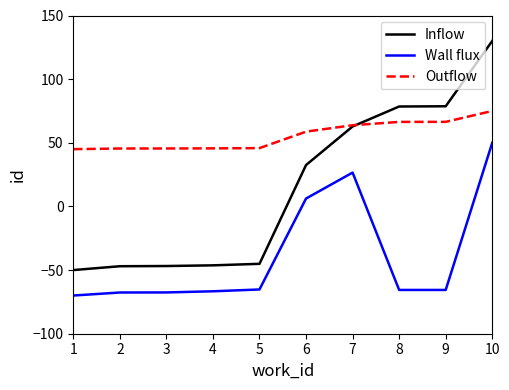

Read the Wall flux value at 3.

-67.6